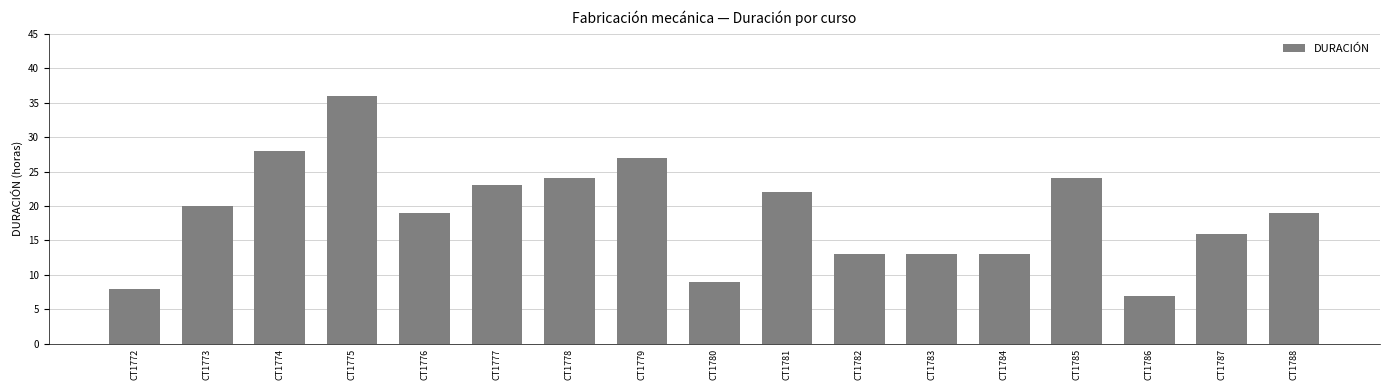

How many bars are there in total?

17